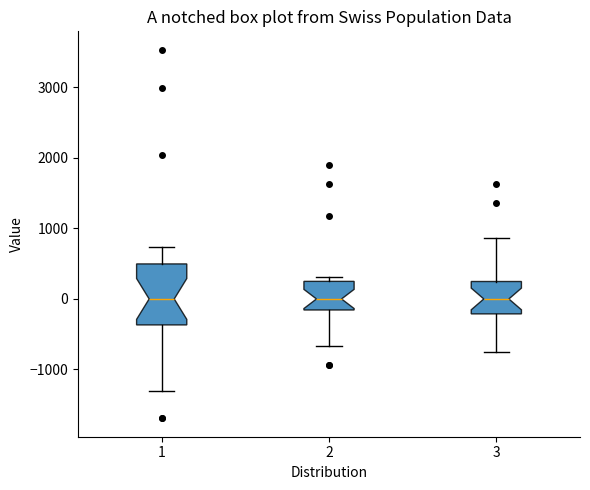

Which box is the tallest, from its lower edge to its upper edge?

1